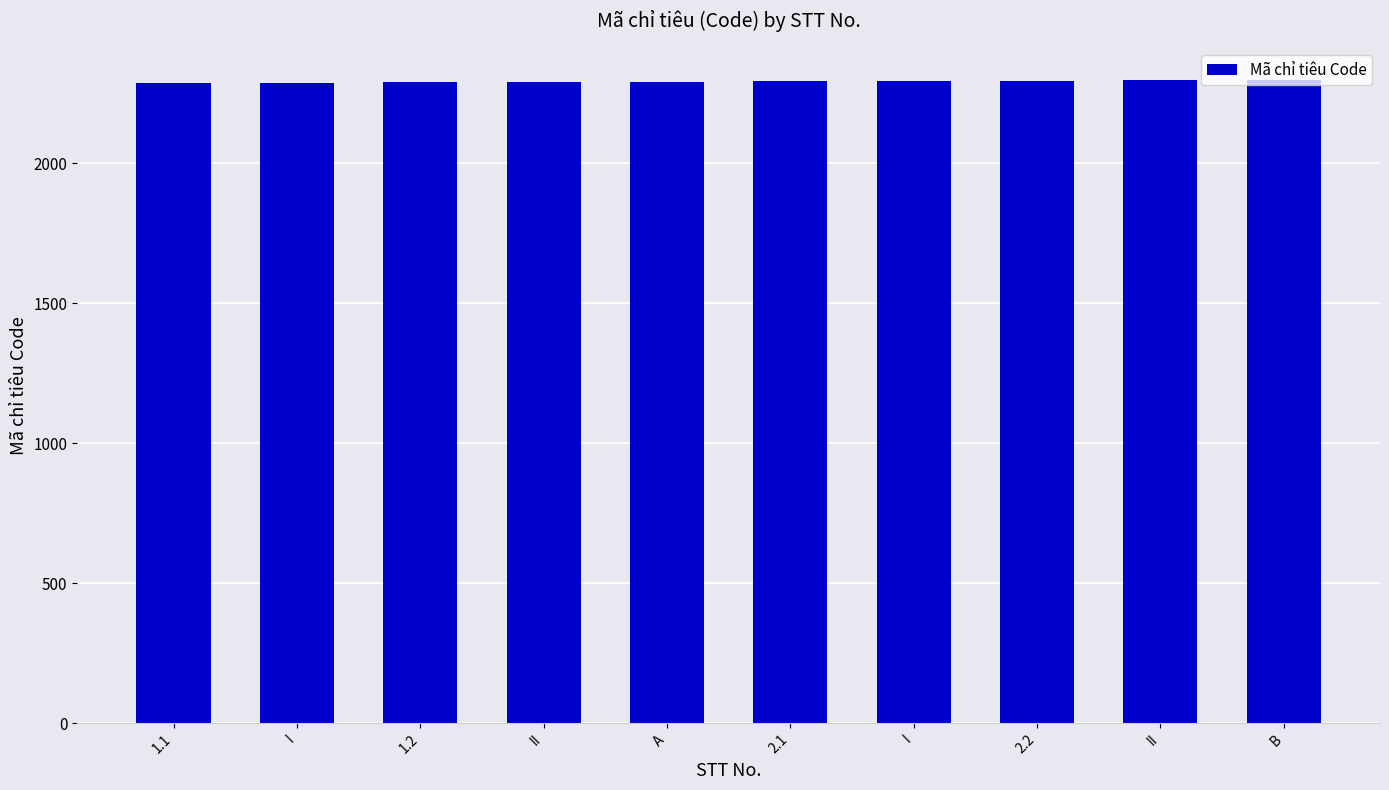

The value at I is 2293. True or false?

True